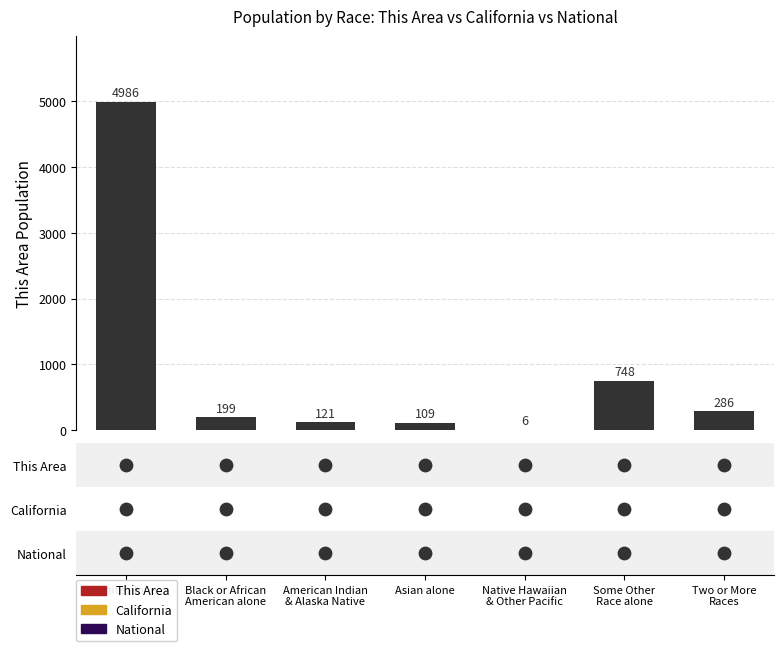

Between Two or More
Races and White alone, which is larger?

White alone